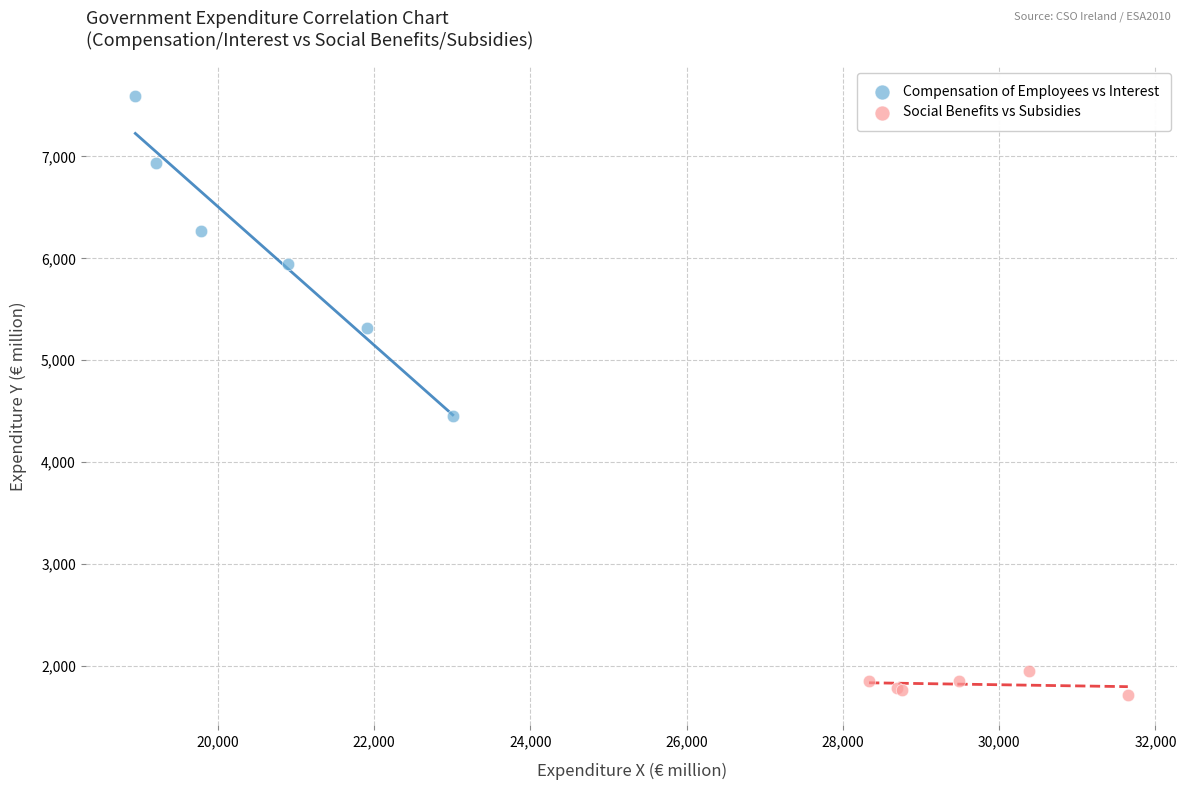

Which series reaches the minimum Y coordinate?

Social Benefits vs Subsidies